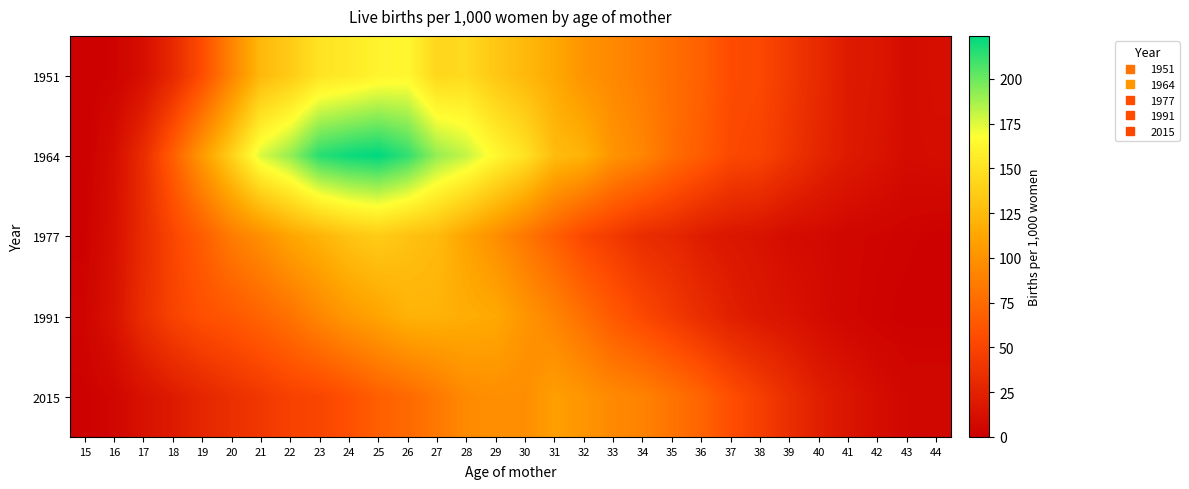

How many distinct data groups are displayed?

5